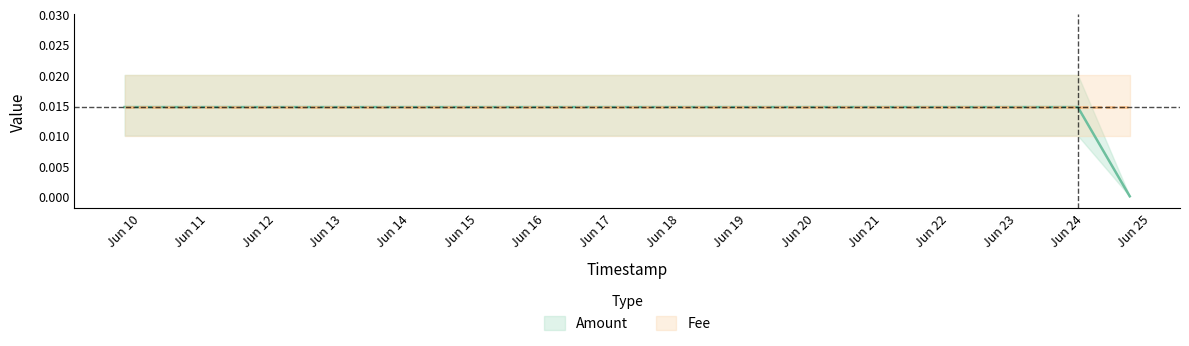

What is the label of the 3rd point from the left?

2021-06-24 16:10:12